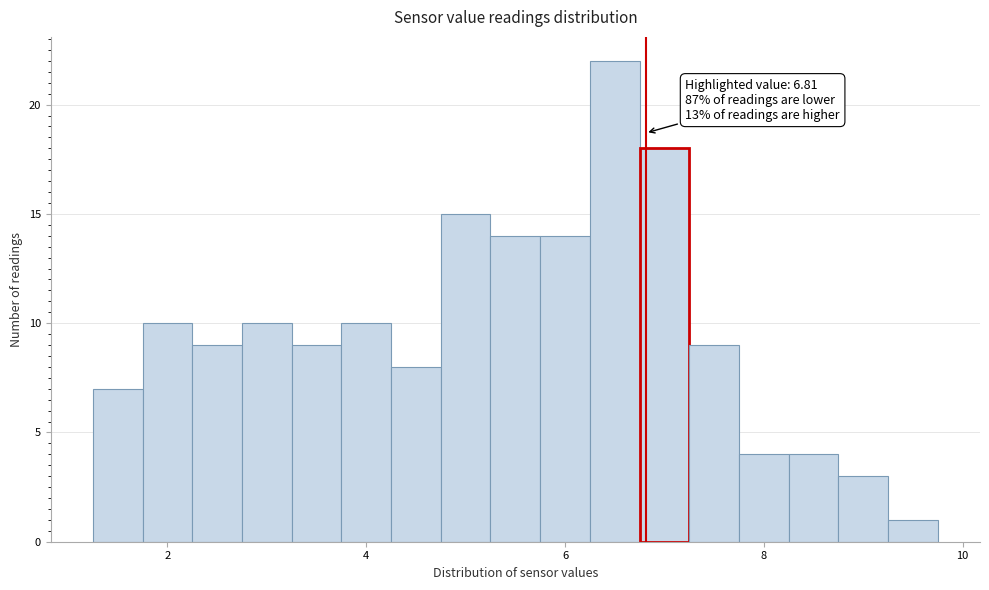

Around what value on the x-axis is the tallest bar? Give the approximate position of its centre, as read against the axis.

6.6